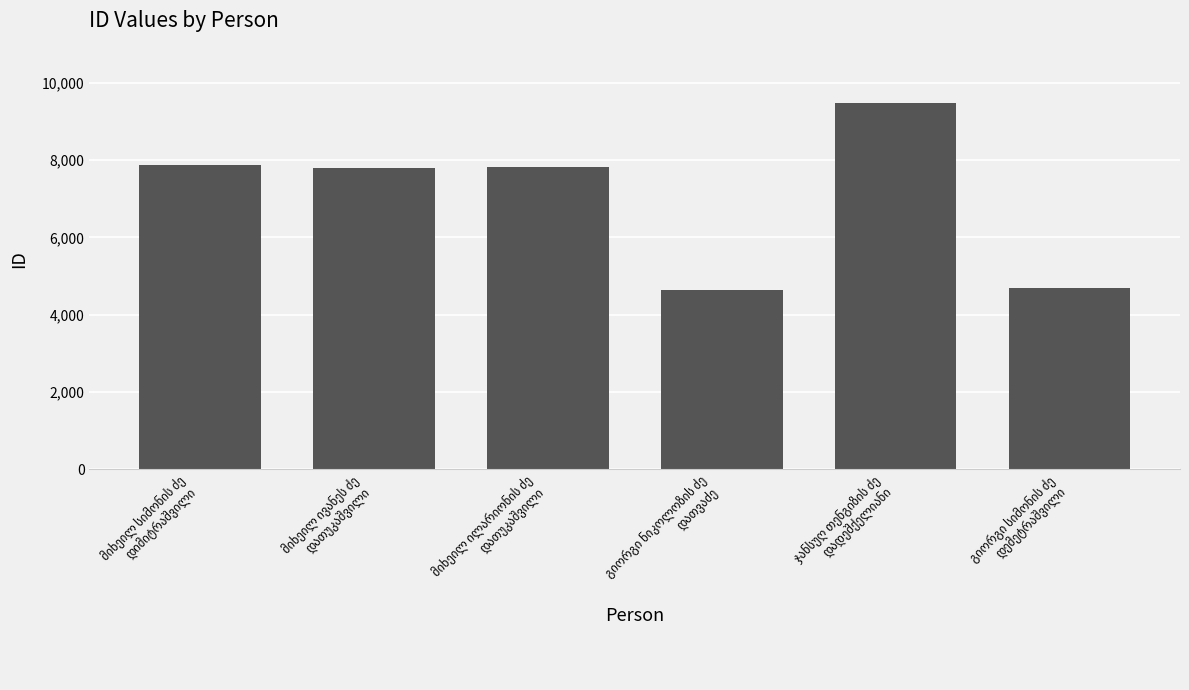

What is the value of the 5th bar from the left?

9485